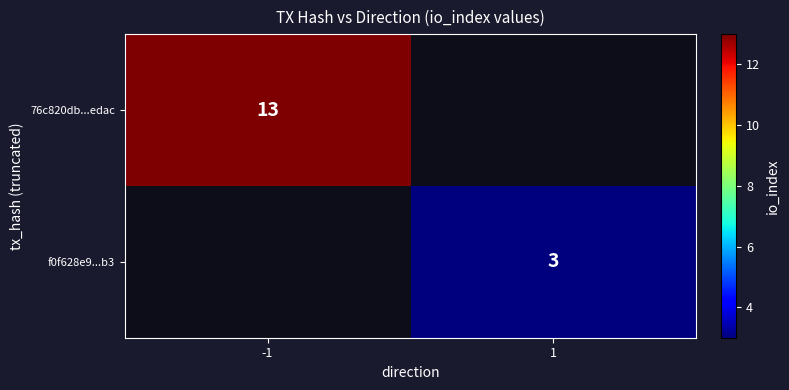

Is it true that f0f628e9...b3 equals 5 at 1?

False